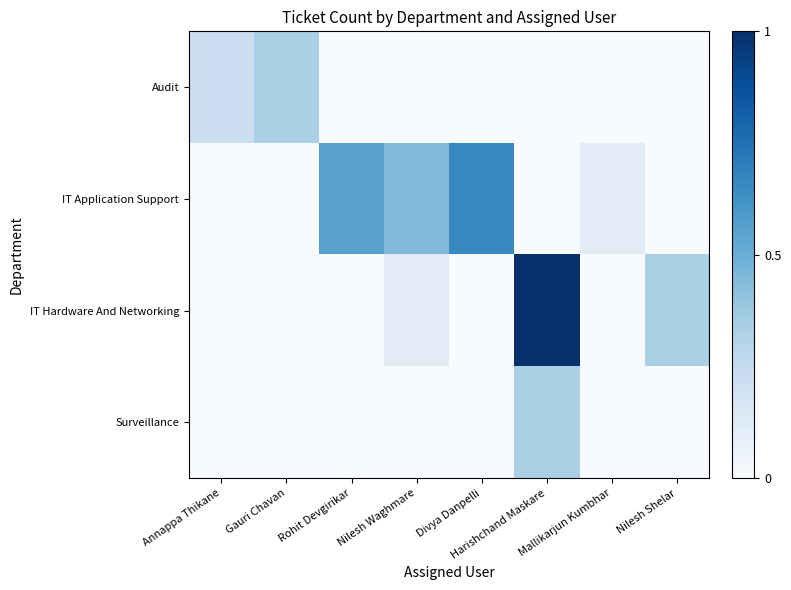

Which has a higher value, Gauri Chavan or Nilesh Shelar?

Gauri Chavan